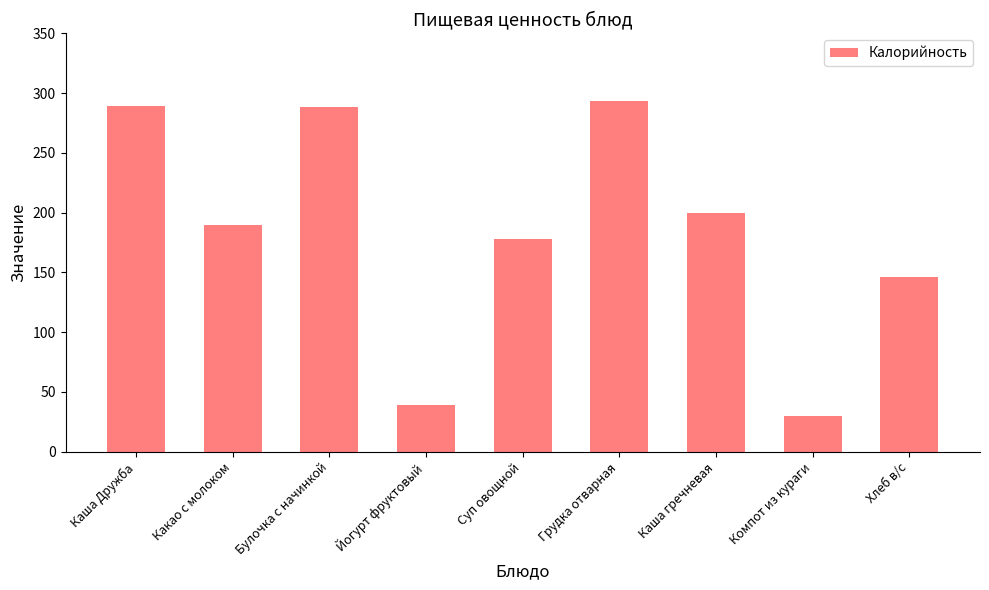

Between Компот из кураги and Хлеб в/с, which is larger?

Хлеб в/с